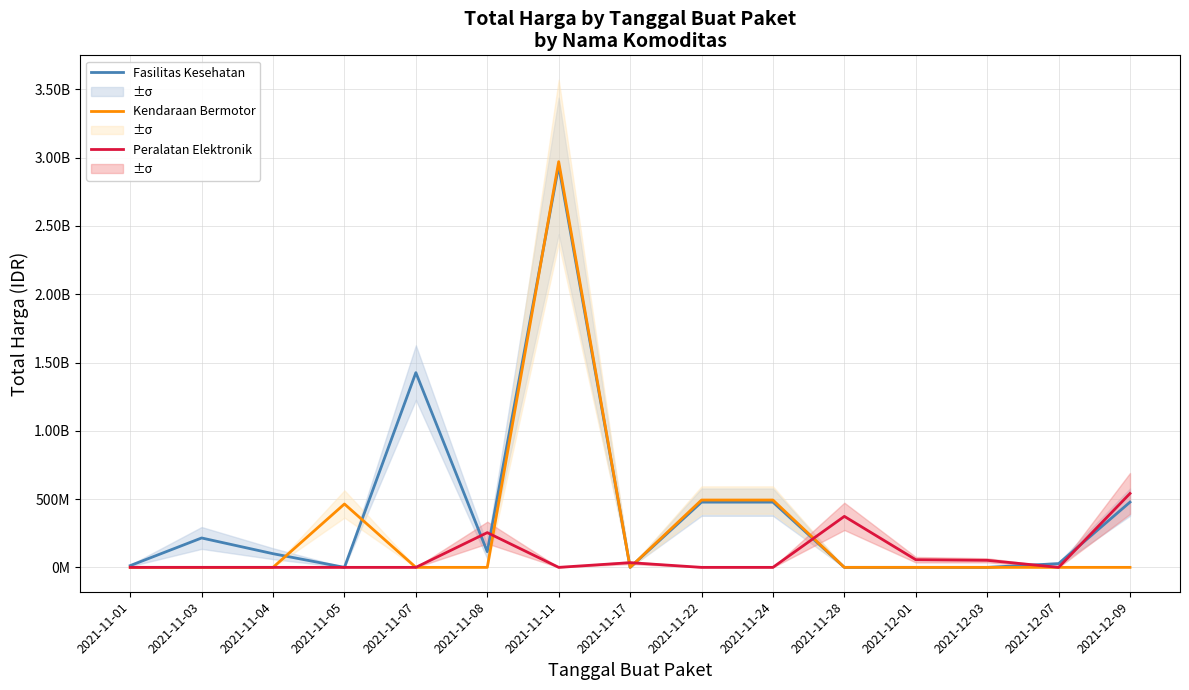

Reading left to right, what are all the values shown in this chart?

Fasilitas Kesehatan: 2021-11-01=12787500	2021-11-03=215241945	2021-11-04=100019075	2021-11-05=0	2021-11-07=1425867900	2021-11-08=114993000	2021-11-11=2939523240	2021-11-17=0	2021-11-22=477600000	2021-11-24=477600000	2021-11-28=0	2021-12-01=0	2021-12-03=0	2021-12-07=27412000	2021-12-09=477600000
Kendaraan Bermotor: 2021-11-01=0	2021-11-03=0	2021-11-04=0	2021-11-05=464002100	2021-11-07=0	2021-11-08=0	2021-11-11=2970562000	2021-11-17=0	2021-11-22=493000000	2021-11-24=493000000	2021-11-28=0	2021-12-01=0	2021-12-03=0	2021-12-07=0	2021-12-09=0
Peralatan Elektronik: 2021-11-01=0	2021-11-03=0	2021-11-04=0	2021-11-05=0	2021-11-07=0	2021-11-08=254350000	2021-11-11=0	2021-11-17=34292000	2021-11-22=0	2021-11-24=0	2021-11-28=373404000	2021-12-01=56152800	2021-12-03=51601000	2021-12-07=0	2021-12-09=541071000